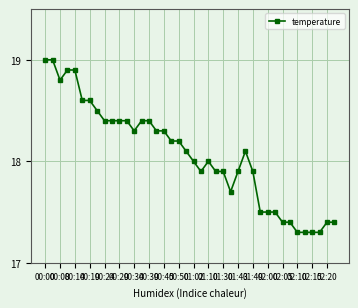

What is the value of the 9th point from the left?

18.4